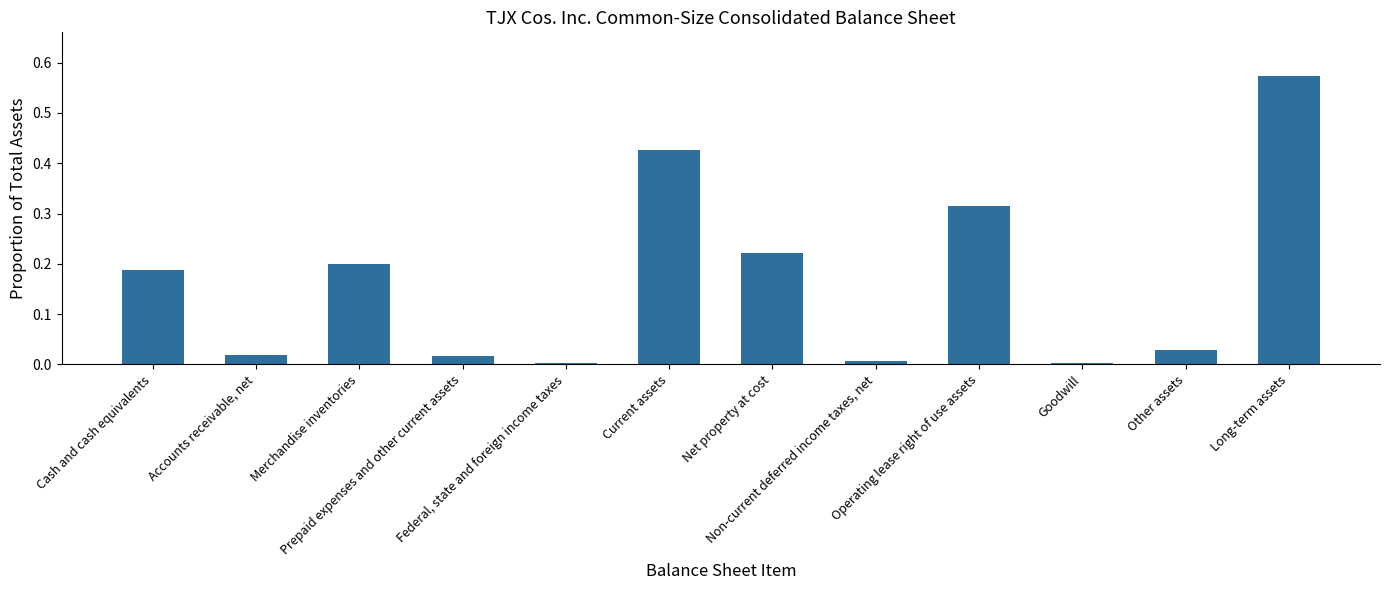

What is the sum of all values?

2.0